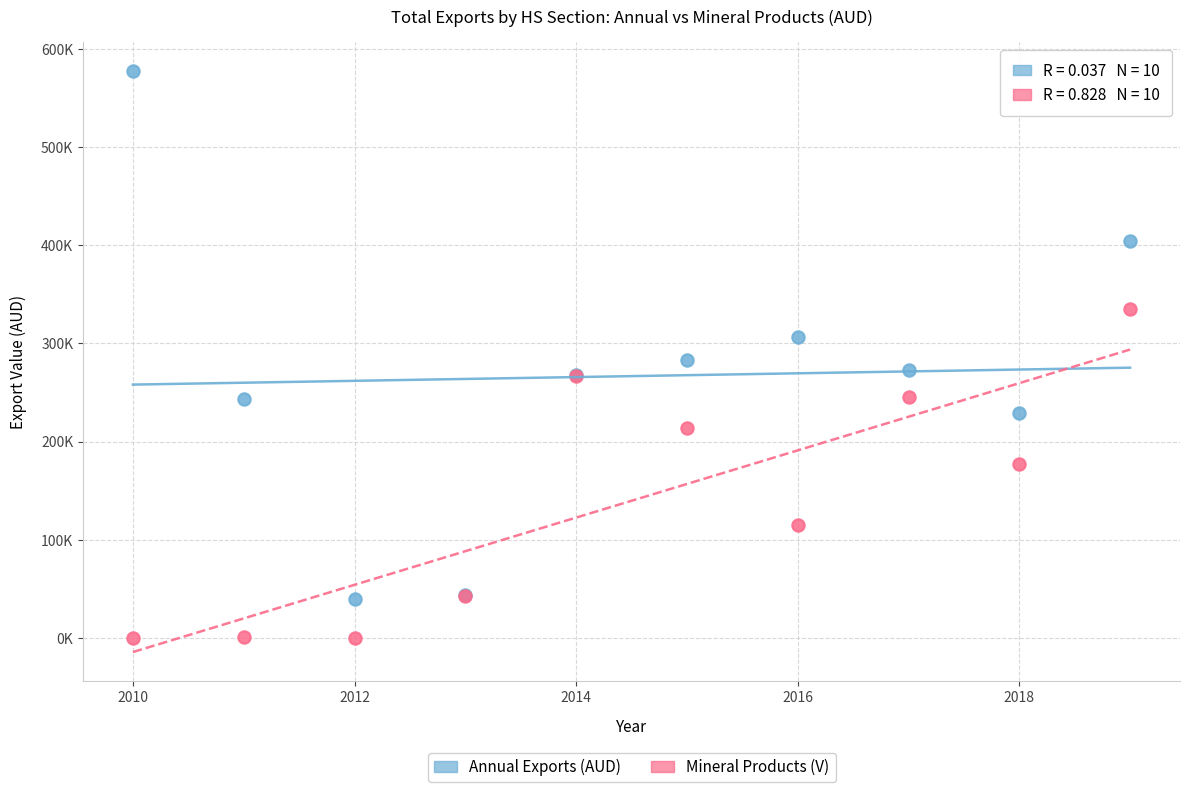

Which series contains the lowest Y value?

Mineral Products (V)